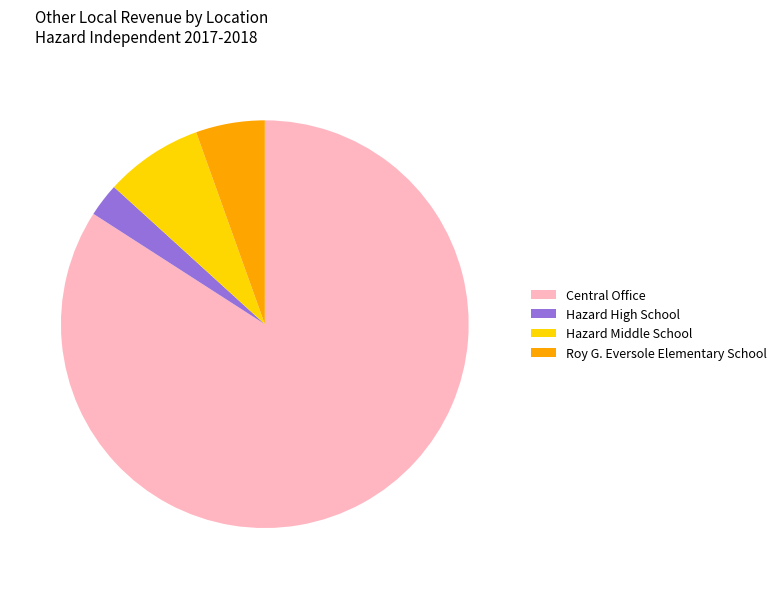

Count the number of slices in the pie.

4